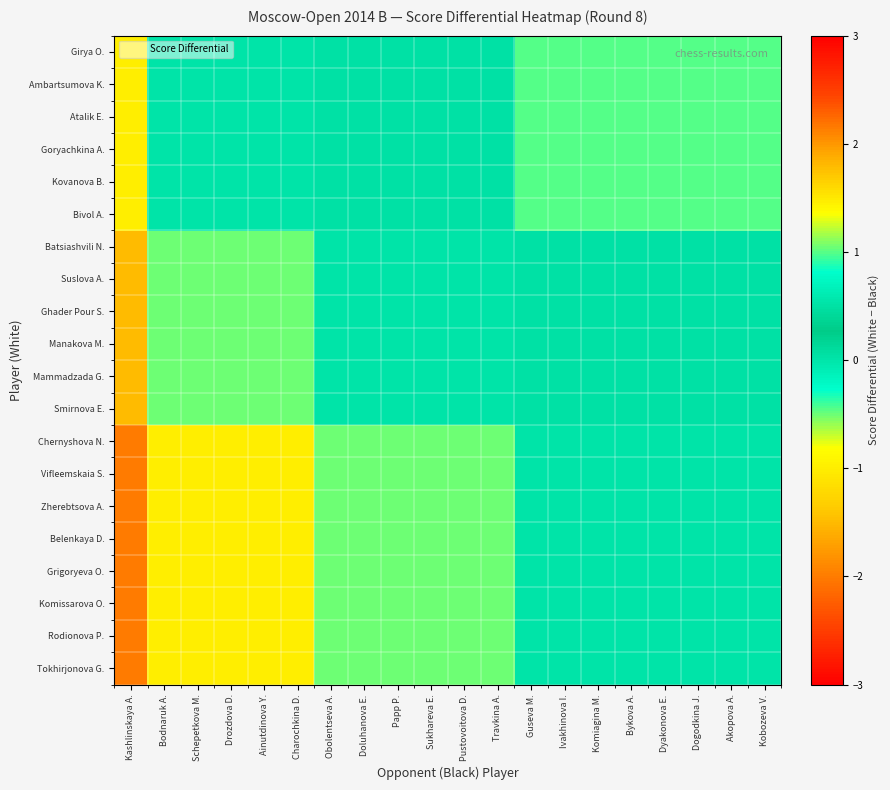

How many categories are shown in the chart?

20